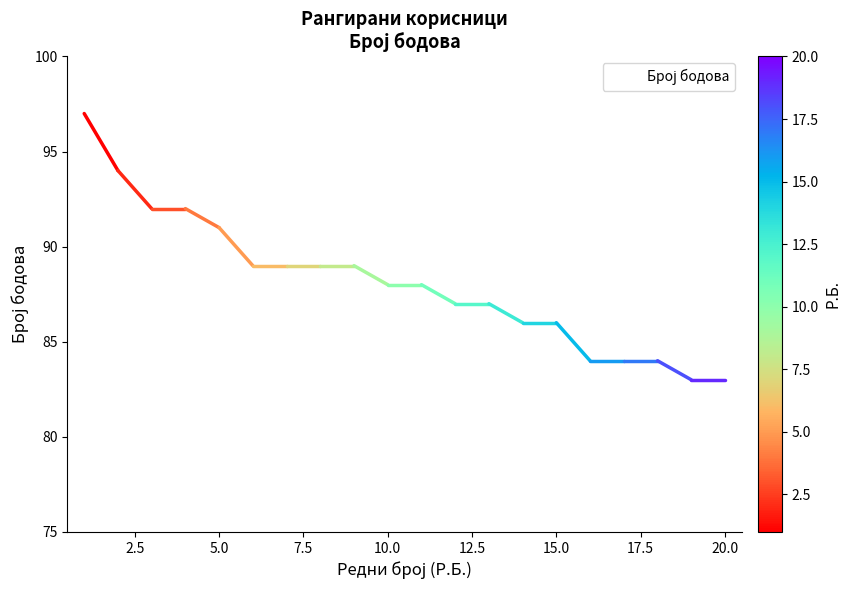

What is the difference between the maximum and minimum values?

14